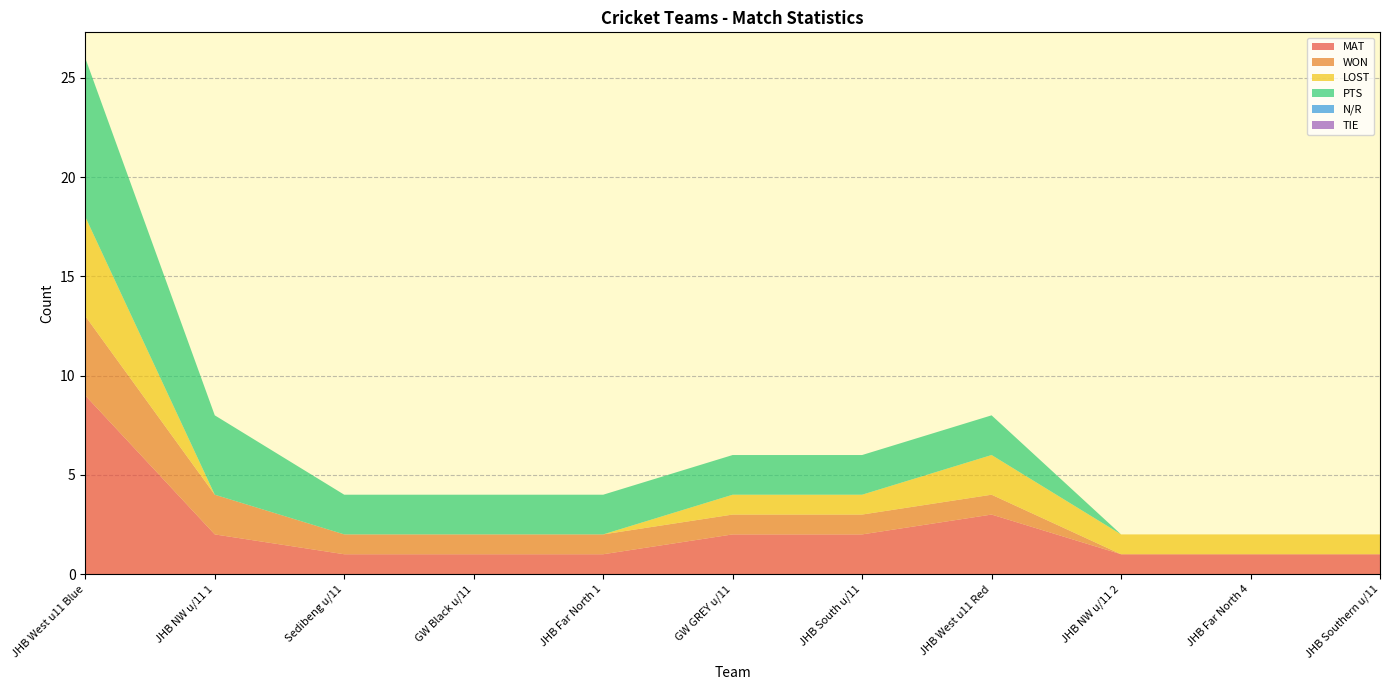

Reading right to left, list all the values displayed in this chart.

MAT: 1	1	1	3	2	2	1	1	1	2	9
WON: 0	0	0	1	1	1	1	1	1	2	4
LOST: 1	1	1	2	1	1	0	0	0	0	5
PTS: 0	0	0	2	2	2	2	2	2	4	8
N/R: 0	0	0	0	0	0	0	0	0	0	0
TIE: 0	0	0	0	0	0	0	0	0	0	0